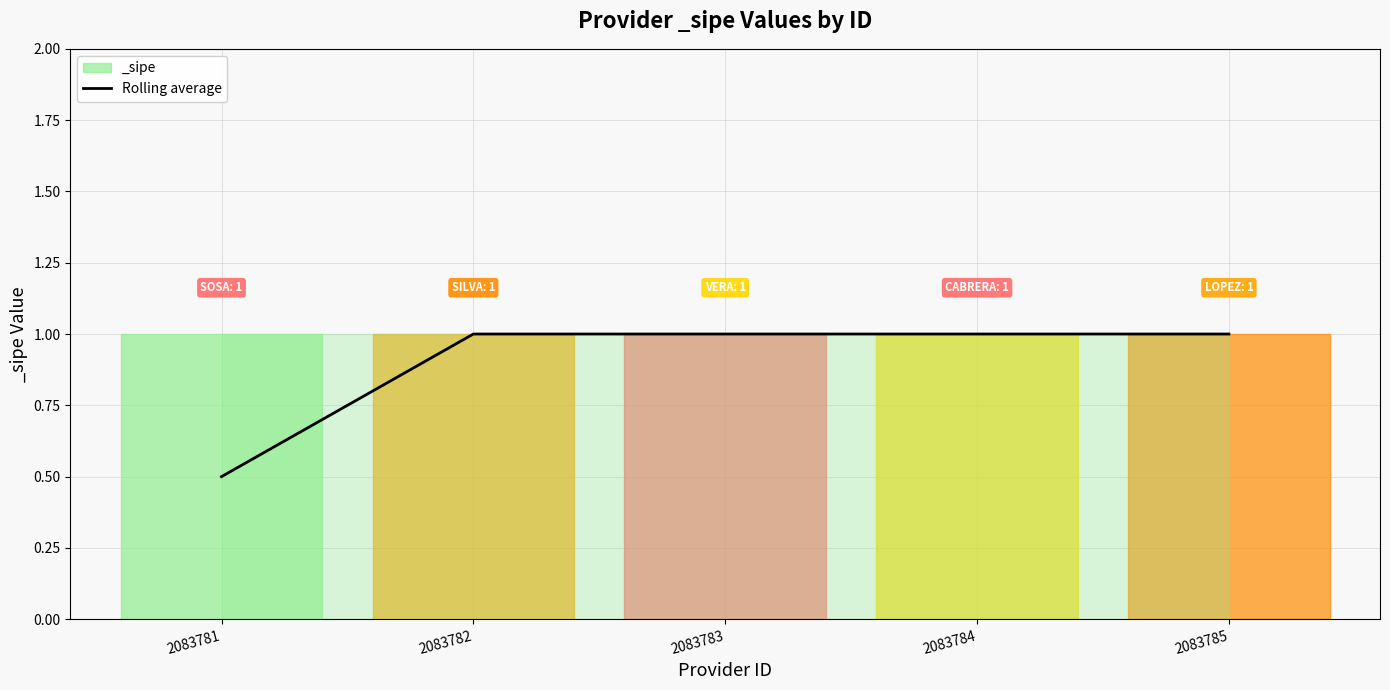

Rank the categories by value from lowest to highest.

2083781, 2083782, 2083783, 2083784, 2083785